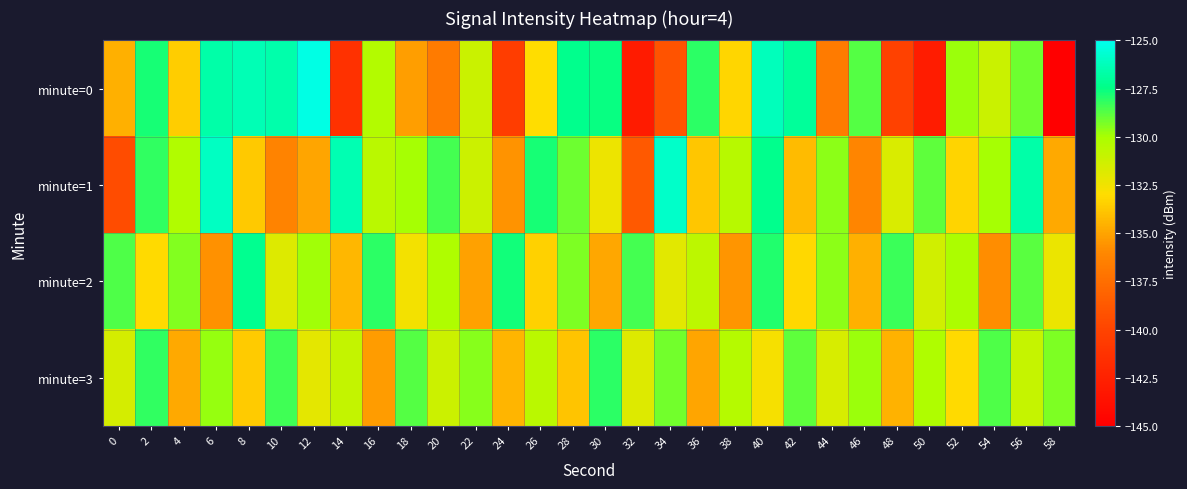

How many categories are shown in the chart?

30